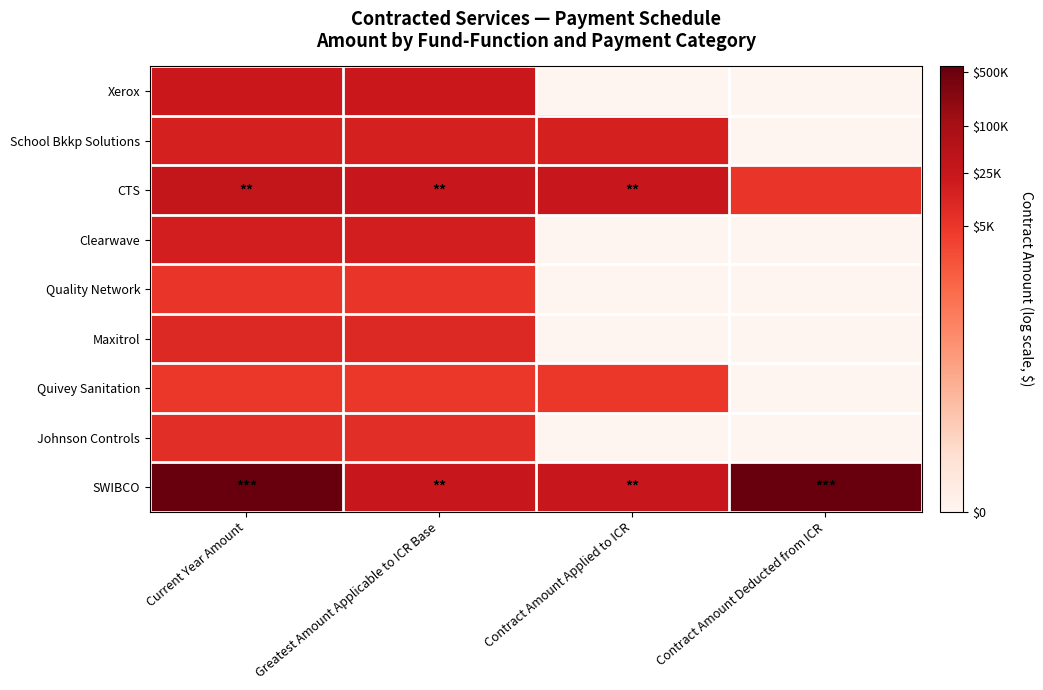

Between Greatest Amount Applicable to ICR Base and Contract Amount Applied to ICR, which is larger?

Greatest Amount Applicable to ICR Base